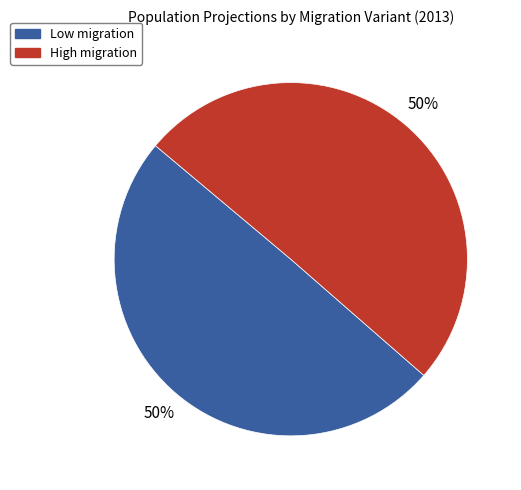

What percentage is the High migration slice, to the nearest percent?

50%